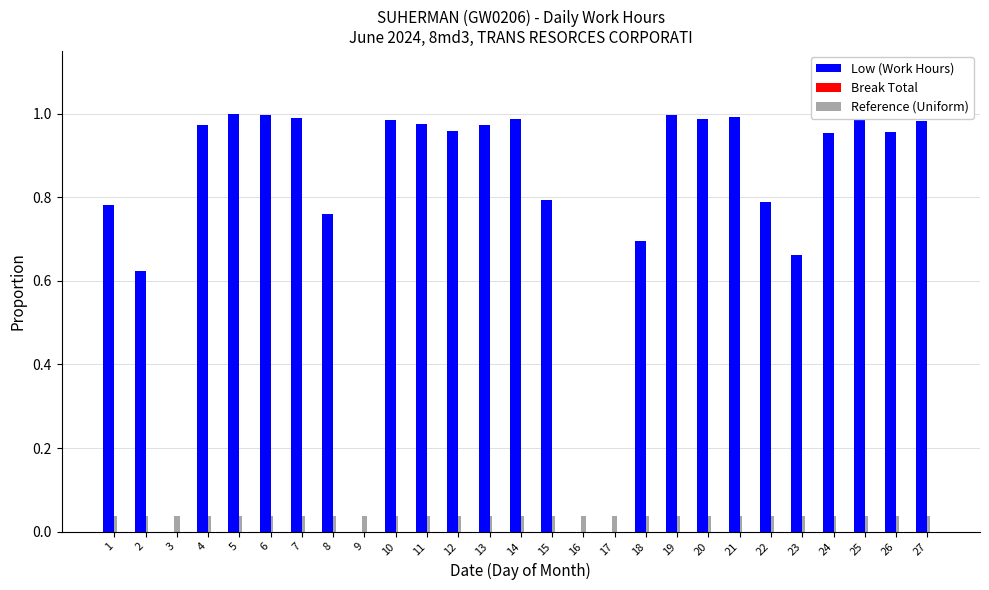

Which series has the largest total across all categories?

Low (Work Hours)